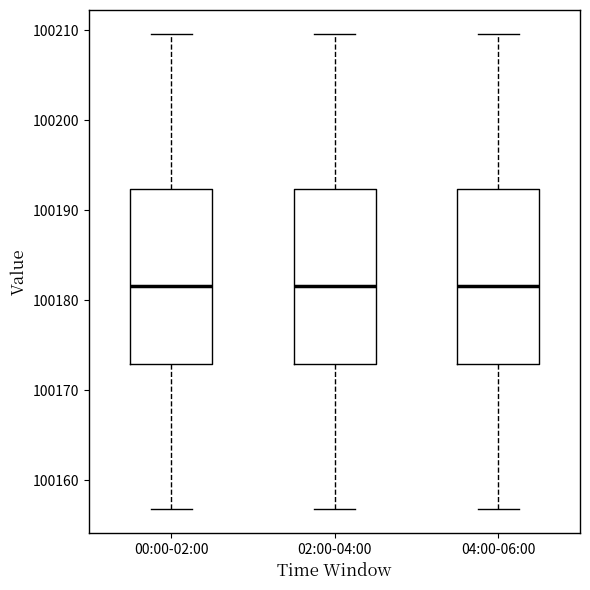

Reading left to right, transcribe this box plot: for each box, give where its median line is, the range the box spans, and where its two whiskers end, as read against the y-axis. The values are not printed on the chart, so give them approximately, as read against the axis.

00:00-02:00: median 100182, box 100173 to 100192, whiskers 100157 to 100210
02:00-04:00: median 100182, box 100173 to 100192, whiskers 100157 to 100210
04:00-06:00: median 100182, box 100173 to 100192, whiskers 100157 to 100210